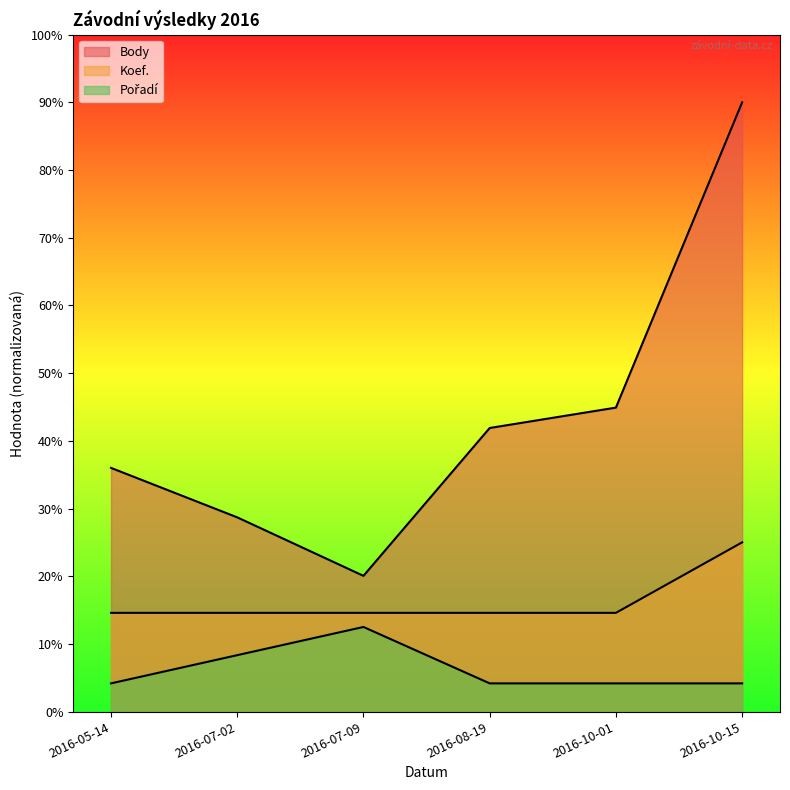

Which category has the lowest value across all series?

2016-05-14